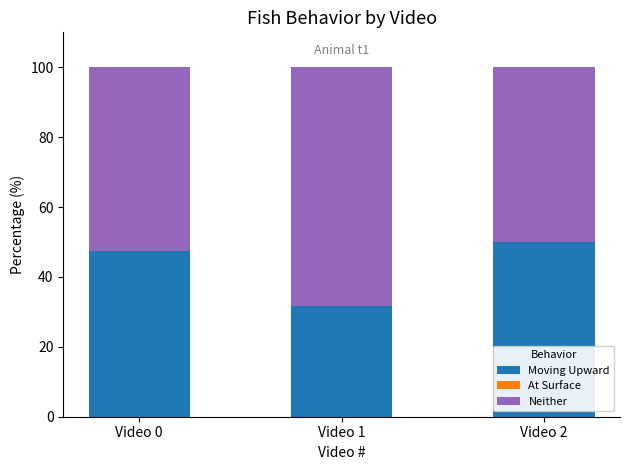

What value does the Moving Upward series have at Video 0?

47.4